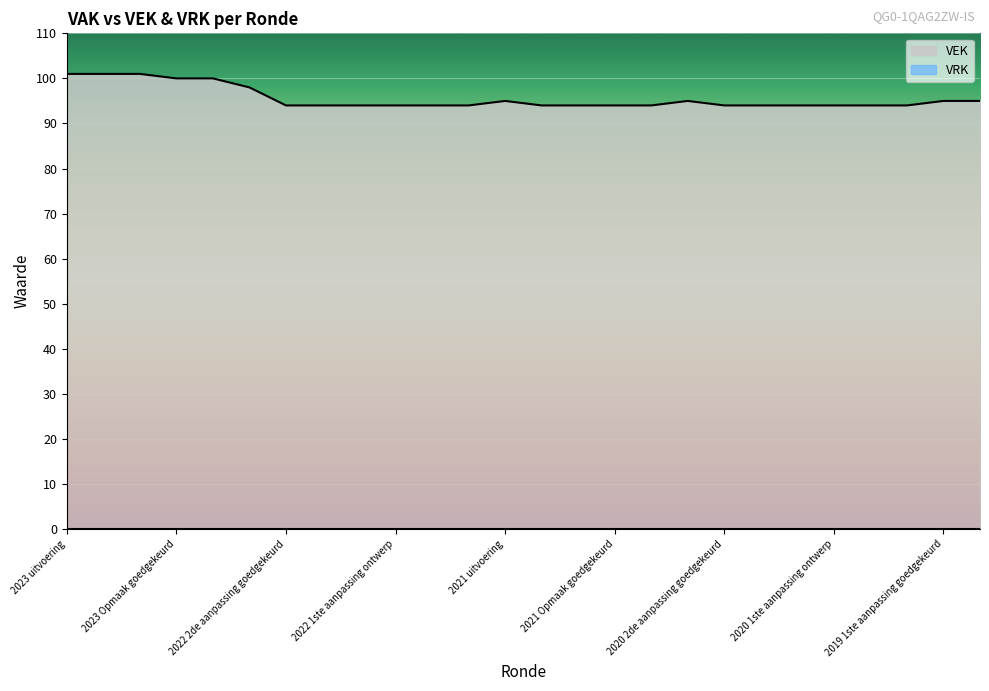

At which category does the data reach its first local peak?

2021 uitvoering